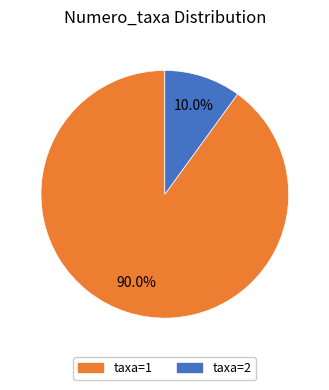

How many segments does this pie chart have?

2